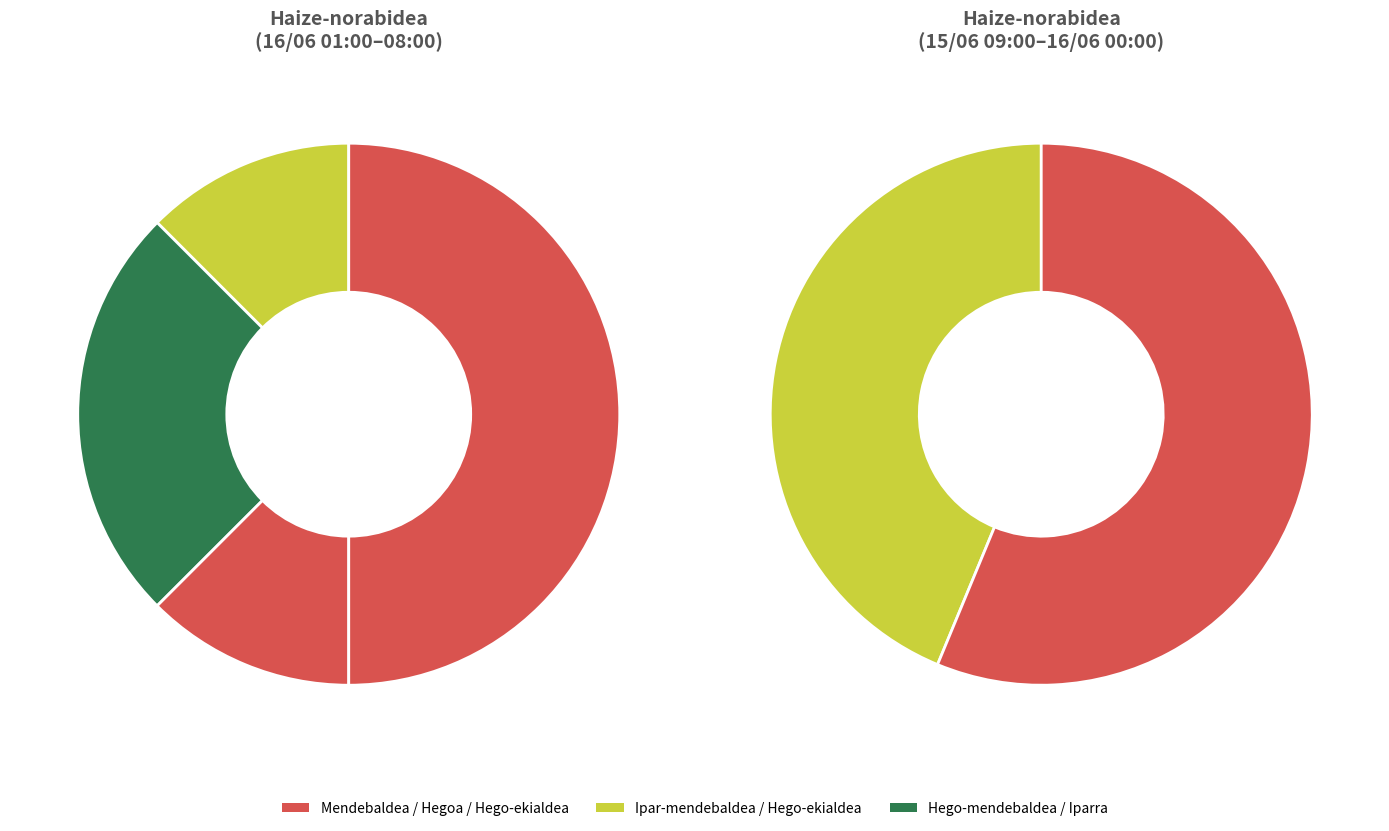

To the nearest percent, what portion does Ipar-mendebaldea represent?

33%